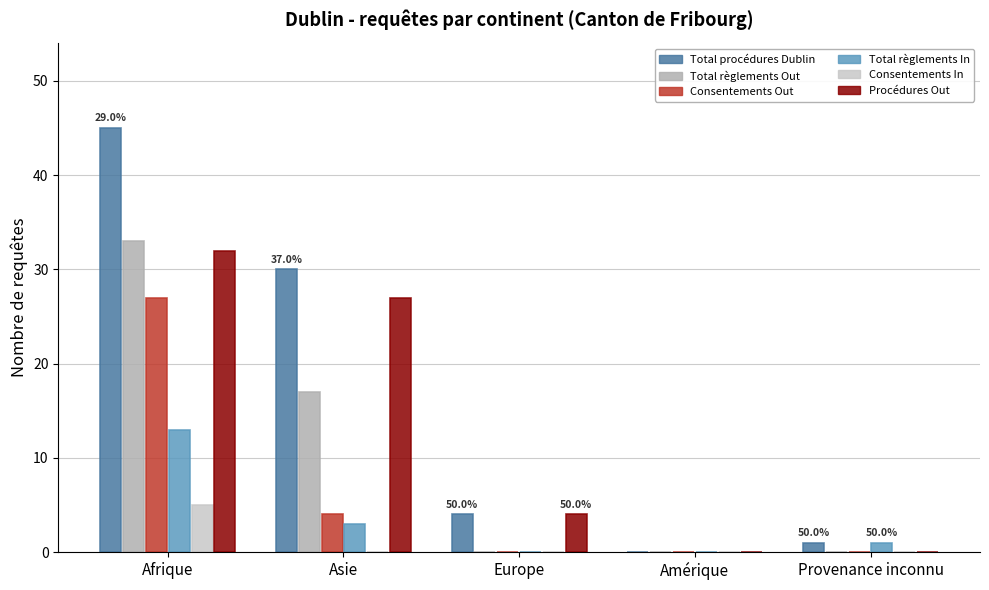

Are the bars grouped side by side (vs. stacked)?

Yes